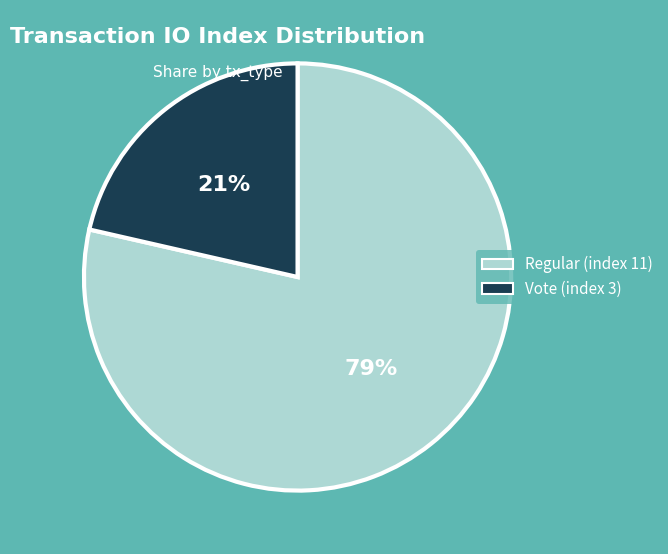

True or false: Vote (index 3) accounts for 10% of the total.

False